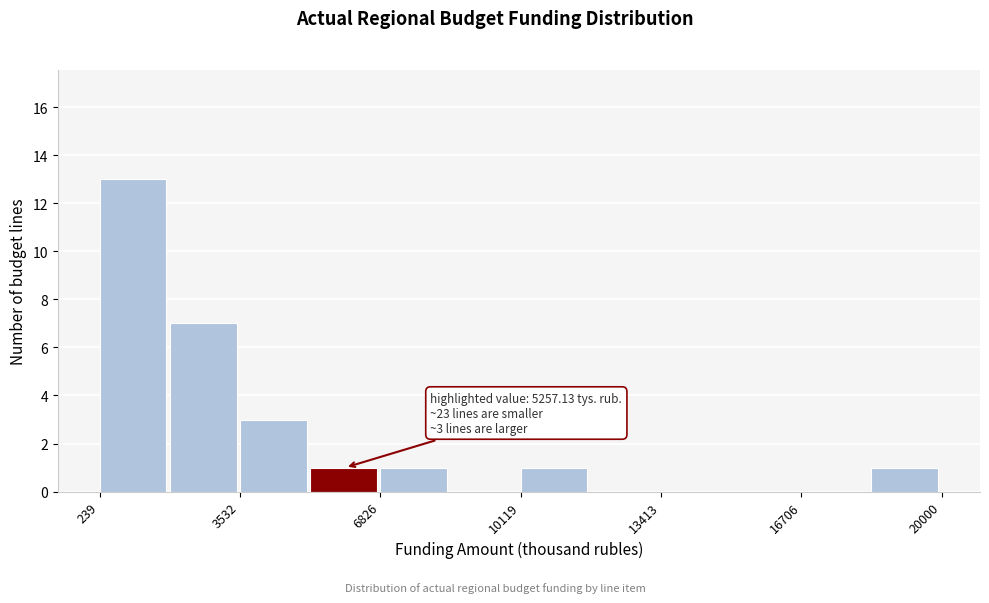

Around what value on the x-axis is the tallest bar? Give the approximate position of its centre, as read against the axis.

1000